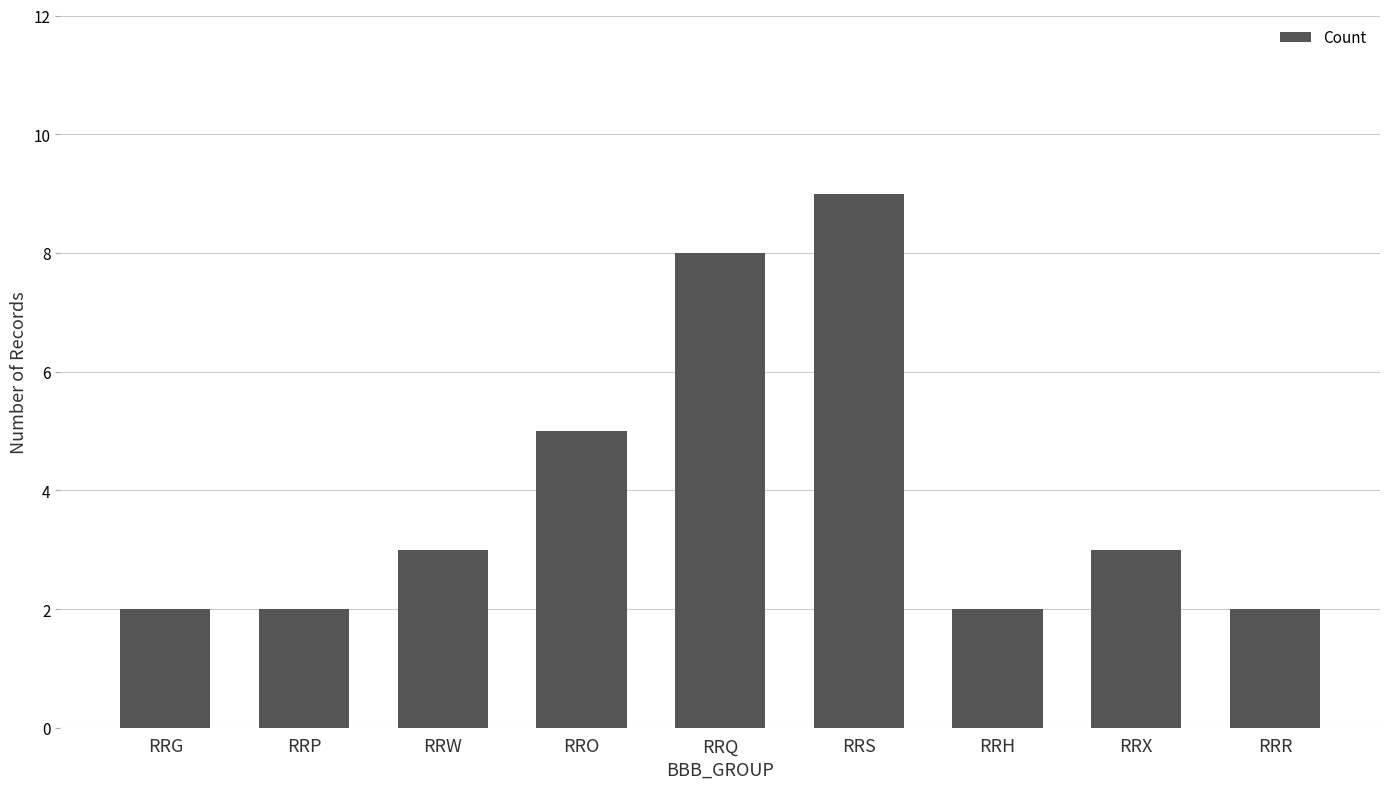

Reading left to right, extract all data points from this chart.

2	2	3	5	8	9	2	3	2